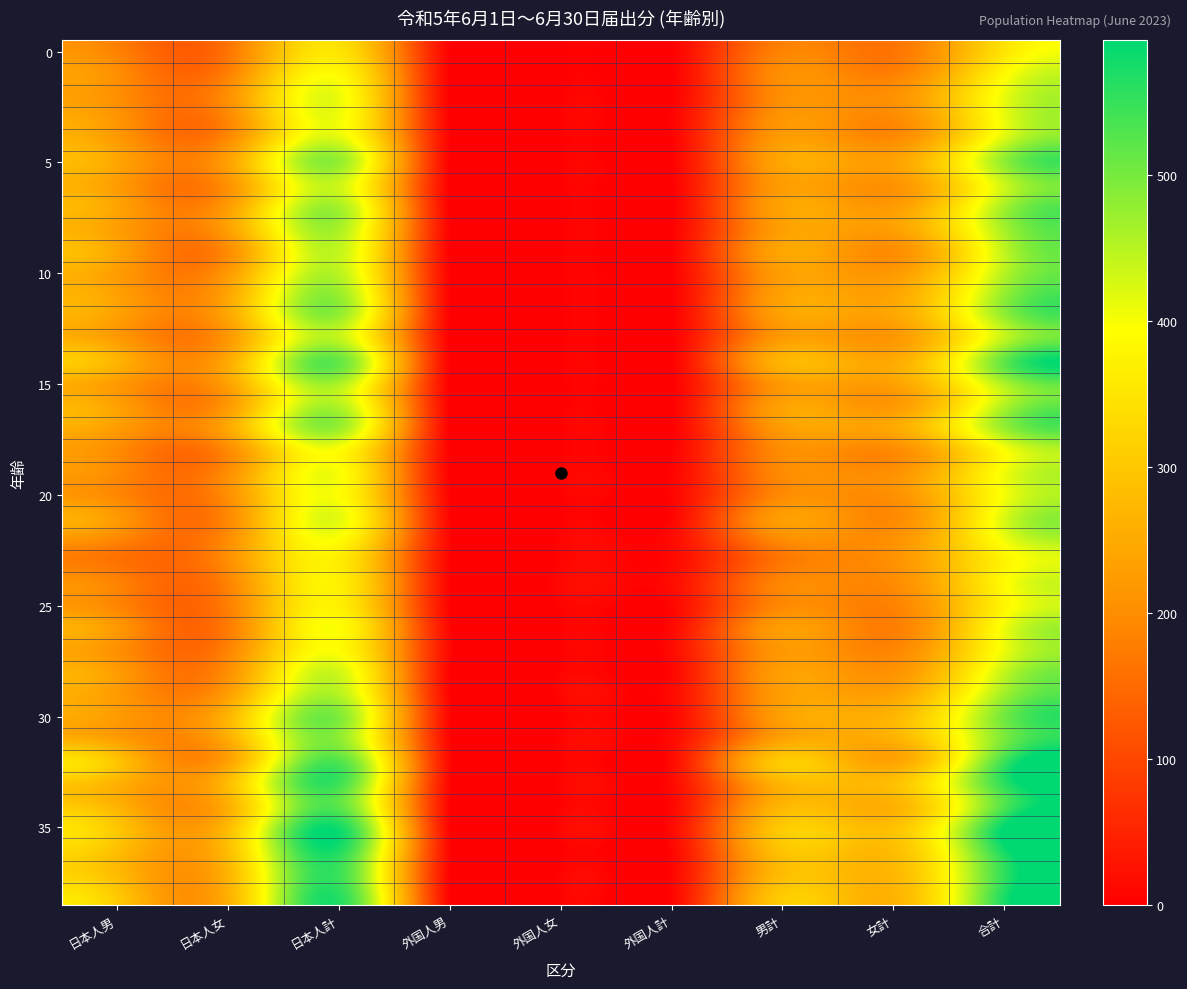

Count the number of data series in this chart.

39